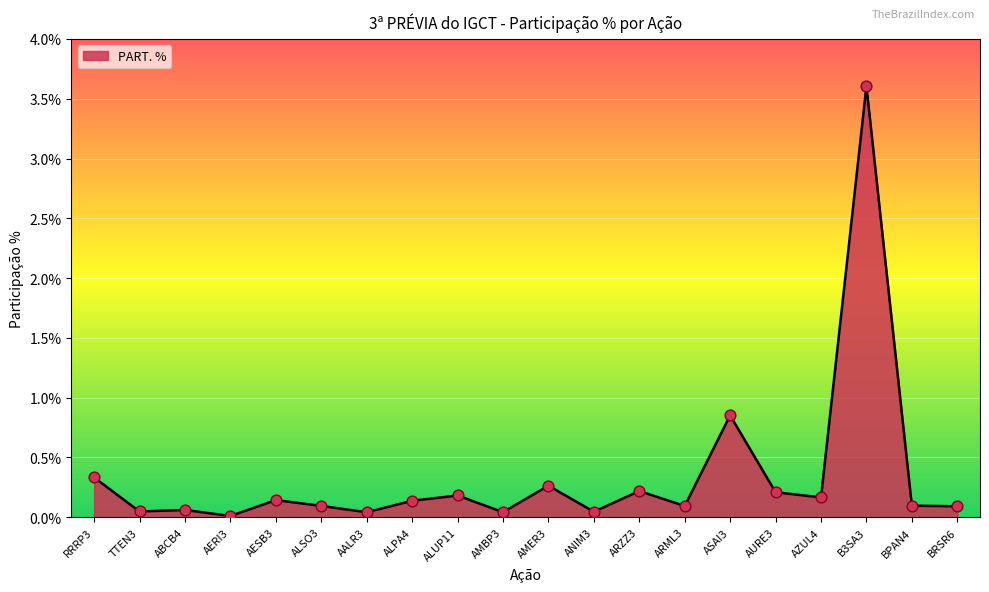

Between ARML3 and AURE3, which is larger?

AURE3